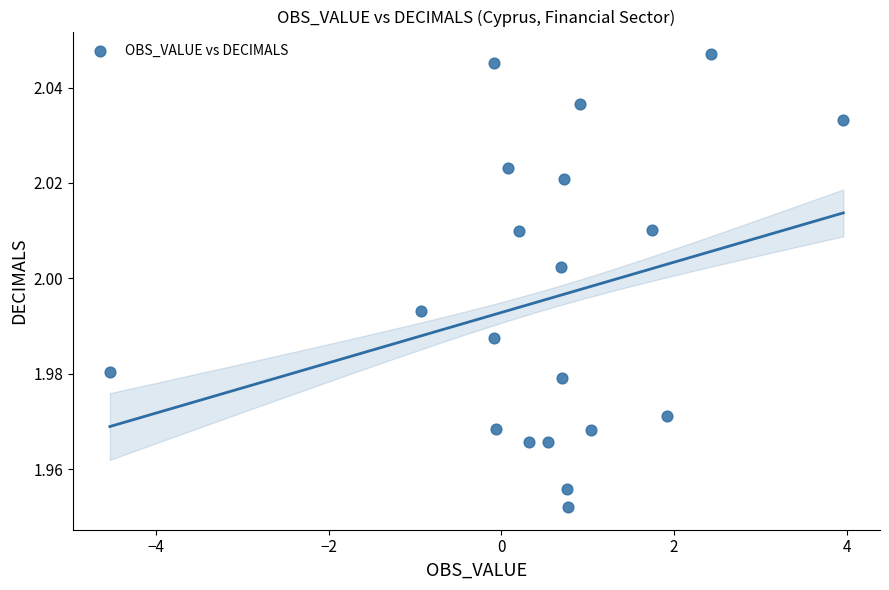

What is the range of X values (max minus min)?

8.5